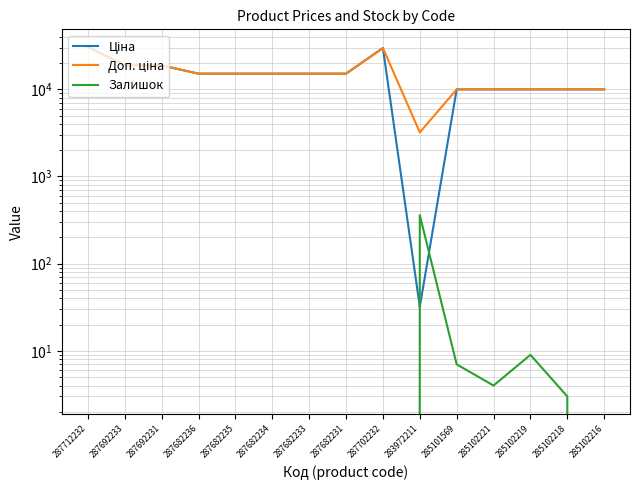

Which category has the lowest value in the Залишок series?

287712232